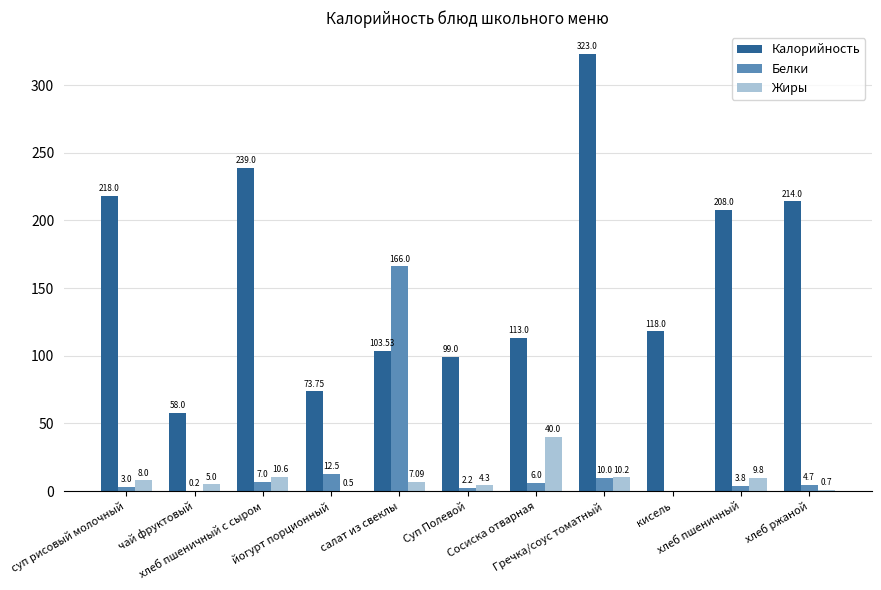

What is the sum of all Калорийность values?

1767.3